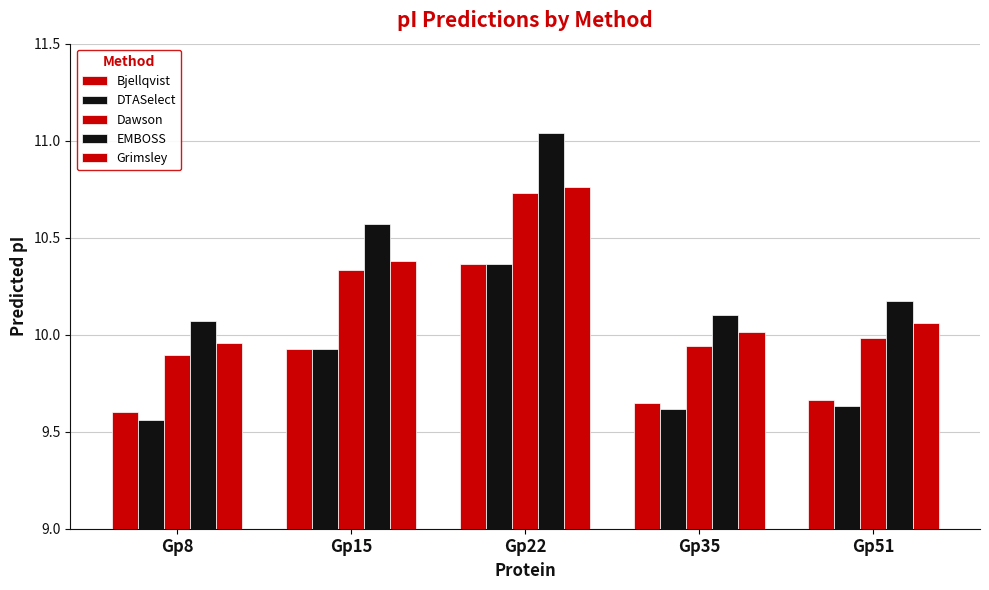

What is the minimum value shown in the chart?

9.6